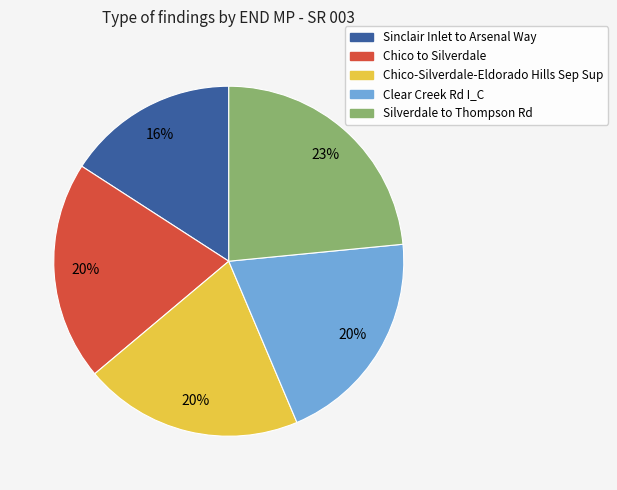

To the nearest percent, what is the average slice percentage?

20%